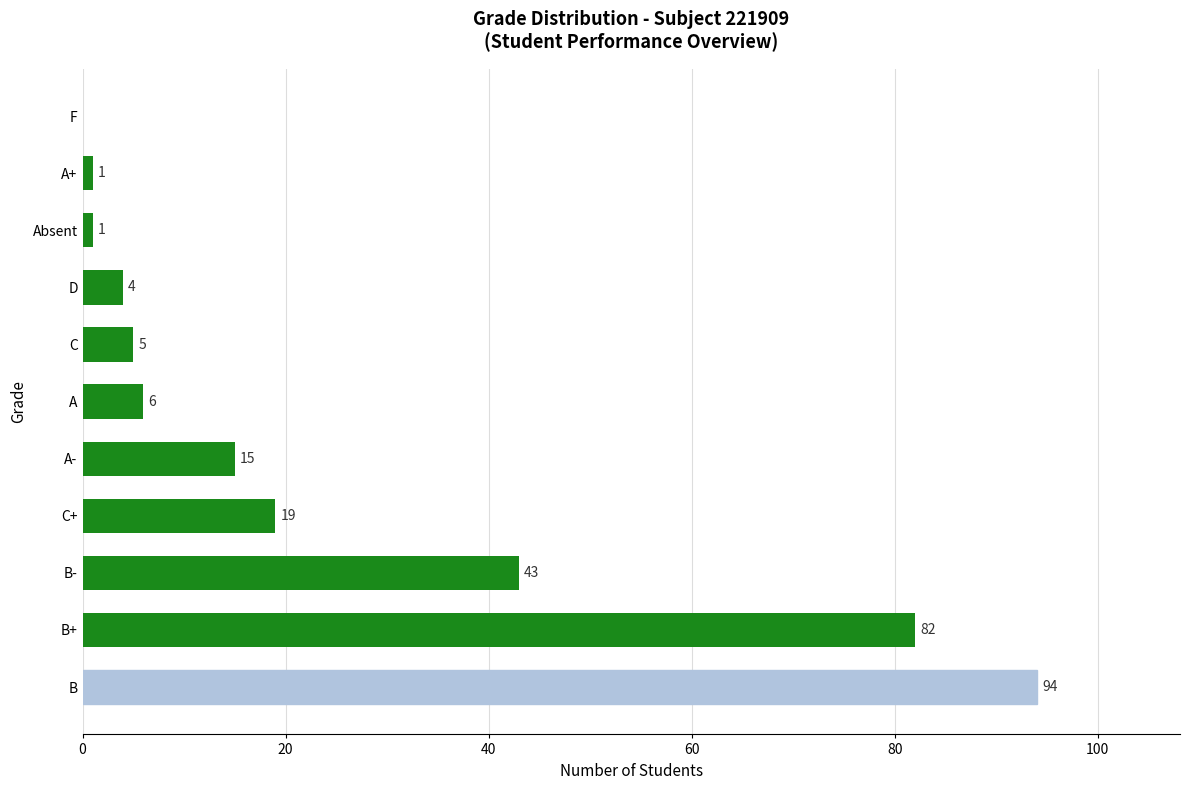

What is the greatest value displayed?

94